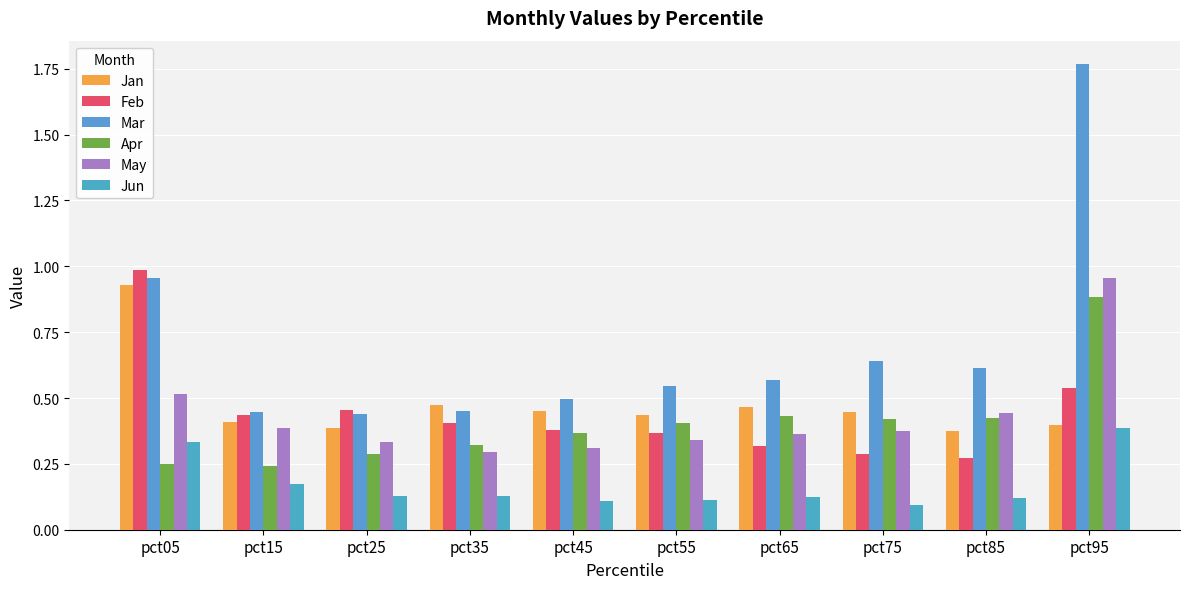

How many data points does each series have?

10